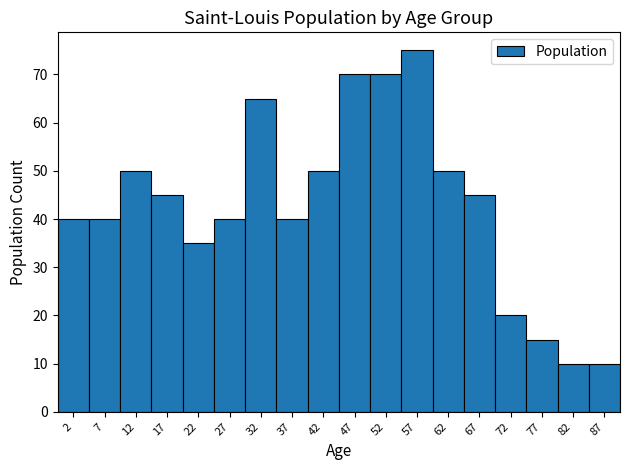

Reading left to right, transcribe this chart: for each bar, give the range it covers on the x-axis and its height. The values are not printed on the chart, so give them approximately, as read against the axis.

-0.5 to 4.5: 40
4.5 to 9.5: 40
9.5 to 14.5: 50
14.5 to 19.5: 45
19.5 to 24.5: 35
24.5 to 29.5: 40
29.5 to 34.5: 65
34.5 to 39.5: 40
39.5 to 44.5: 50
44.5 to 49.5: 70
49.5 to 54.5: 70
54.5 to 59.5: 75
59.5 to 64.5: 50
64.5 to 69.5: 45
69.5 to 74.5: 20
74.5 to 79.5: 15
79.5 to 84.5: 10
84.5 to 89.5: 10